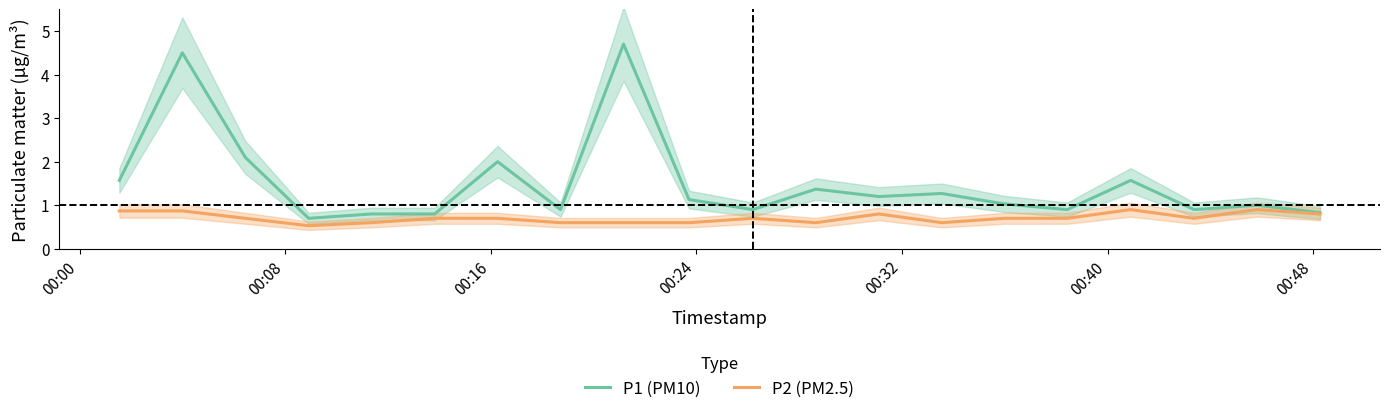

What is the lowest value of the P2 (PM2.5) series?

0.5